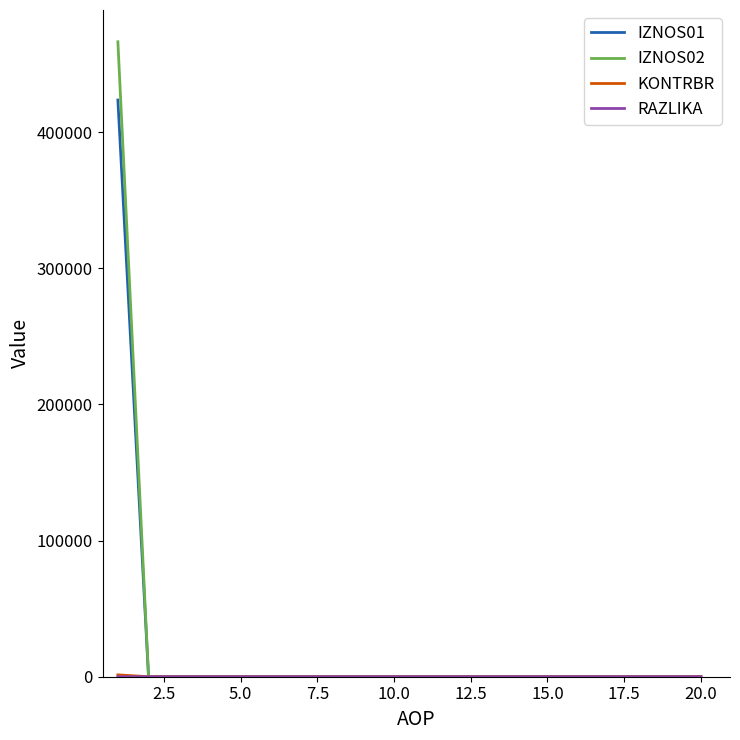

Does the chart display data point markers on the line(s)?

No